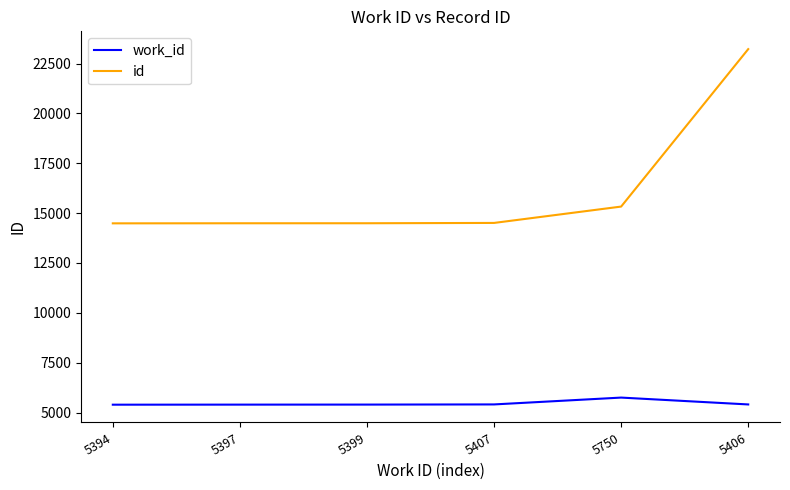

What is the highest value of the id series?

23222